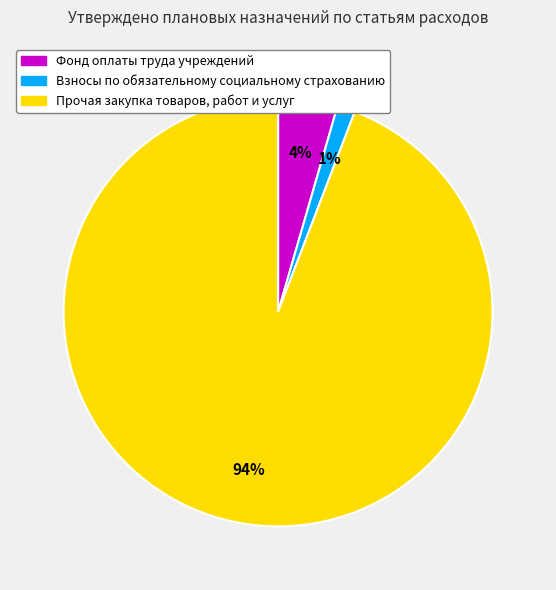

To the nearest percent, what portion does Фонд оплаты труда учреждений represent?

4%